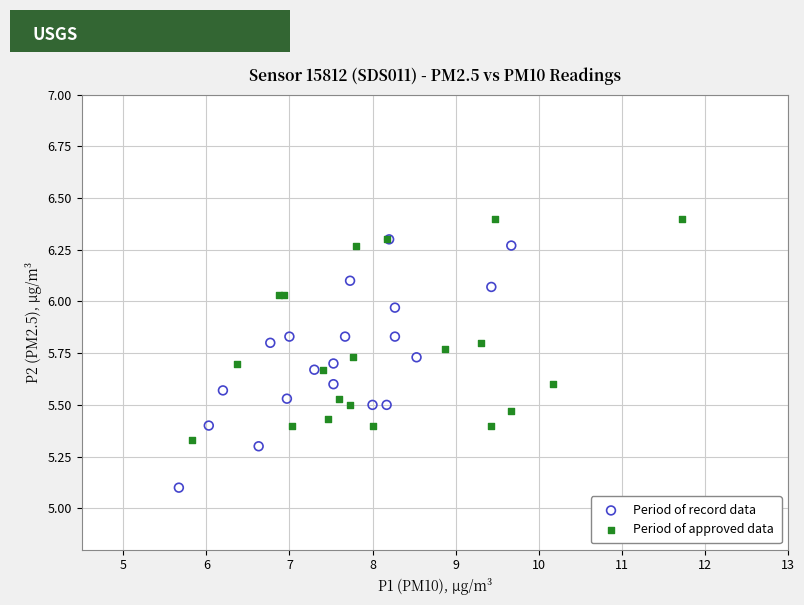

Which series has the widest spread of Y values?

Period of record data